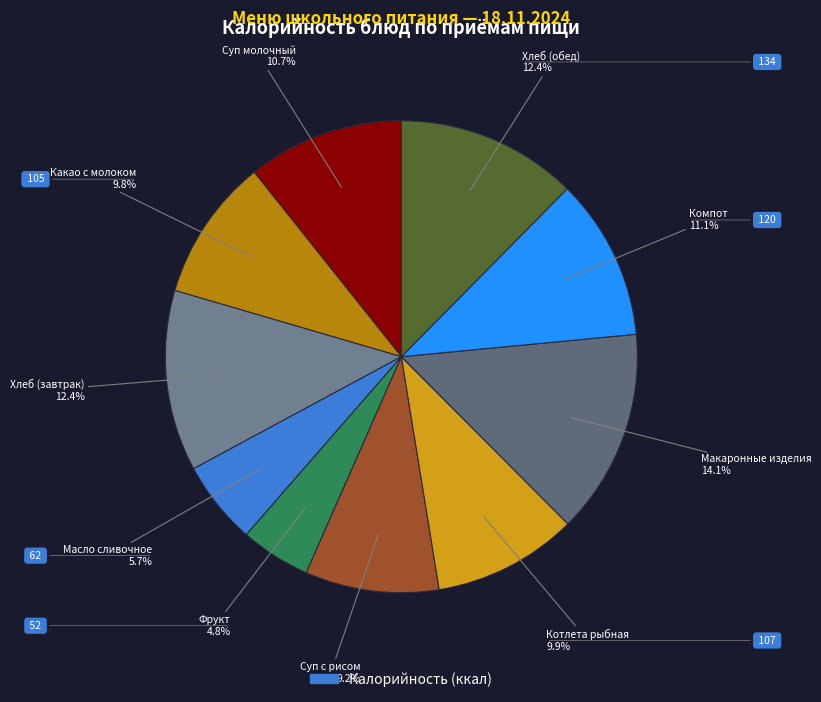

Which category has the smallest portion of the pie?

фрукт